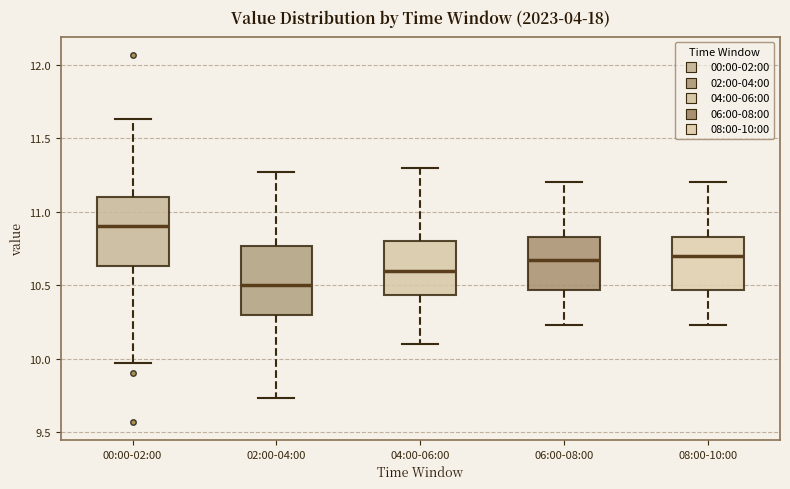

Reading left to right, transcribe this box plot: for each box, give where its median line is, the range the box spans, and where its two whiskers end, as read against the y-axis. The values are not printed on the chart, so give them approximately, as read against the axis.

00:00-02:00: median 10.90, box 10.65 to 11.10, whiskers 9.95 to 11.65
02:00-04:00: median 10.50, box 10.30 to 10.75, whiskers 9.75 to 11.25
04:00-06:00: median 10.60, box 10.45 to 10.80, whiskers 10.10 to 11.30
06:00-08:00: median 10.65, box 10.45 to 10.85, whiskers 10.25 to 11.20
08:00-10:00: median 10.70, box 10.45 to 10.85, whiskers 10.25 to 11.20